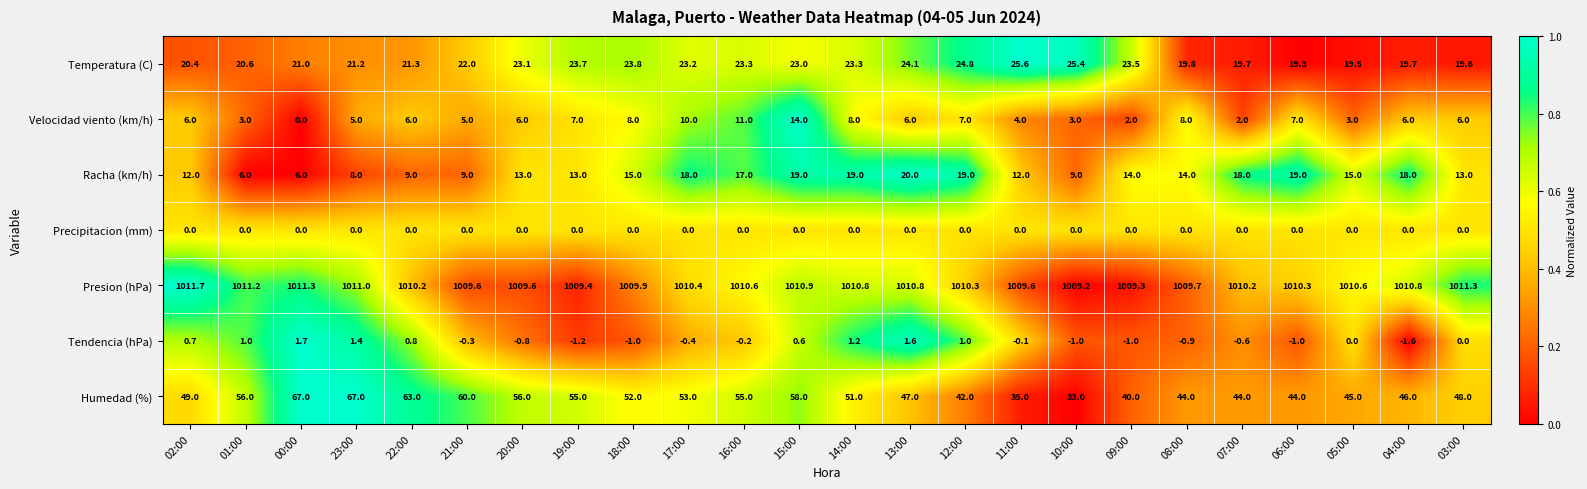

At which label is Presion (hPa) closest to 1010?

18:00